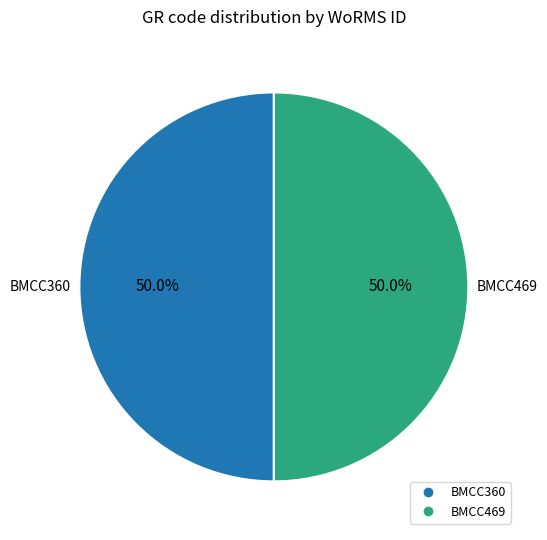

What is the ratio of the value at BMCC469 to the value at BMCC360?

1.0